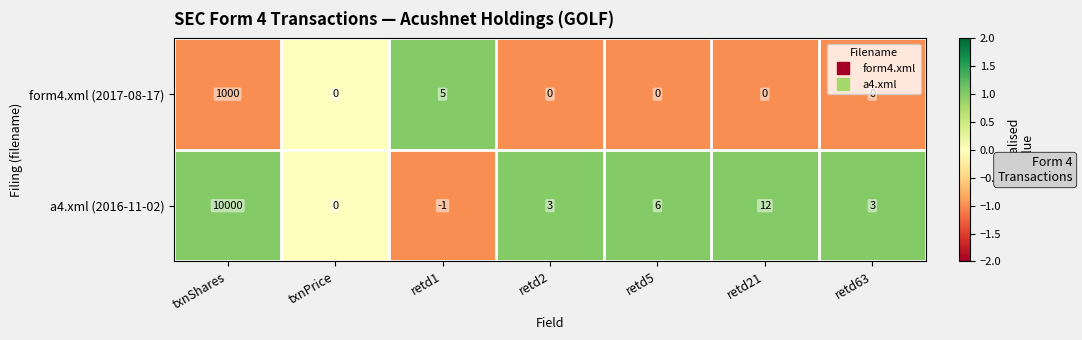

Where is form4.xml (2017-08-17) nearest to the value 500?

retd1